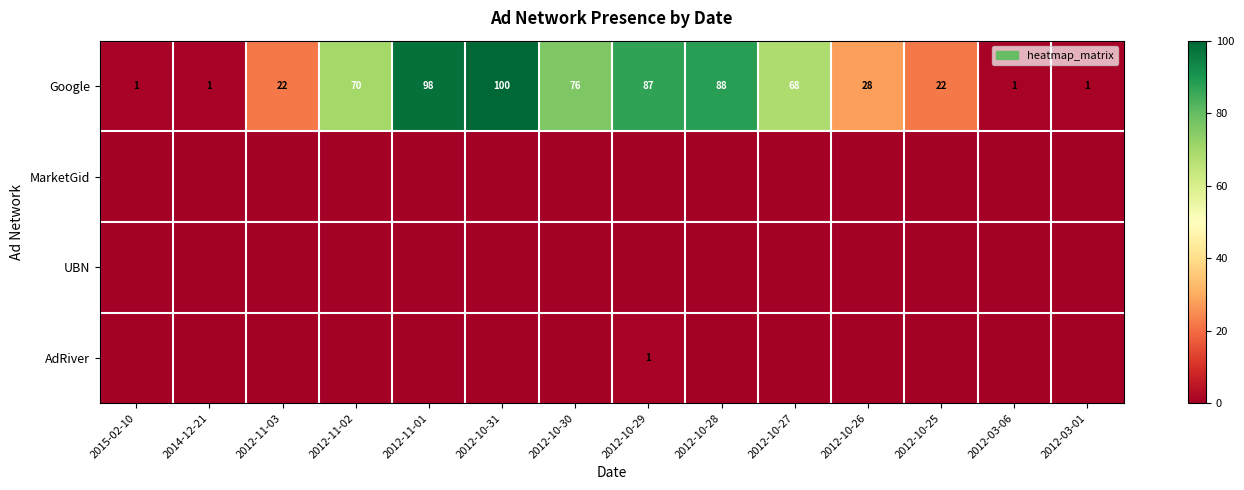

The value of Google at 2012-10-31 is 100. True or false?

True